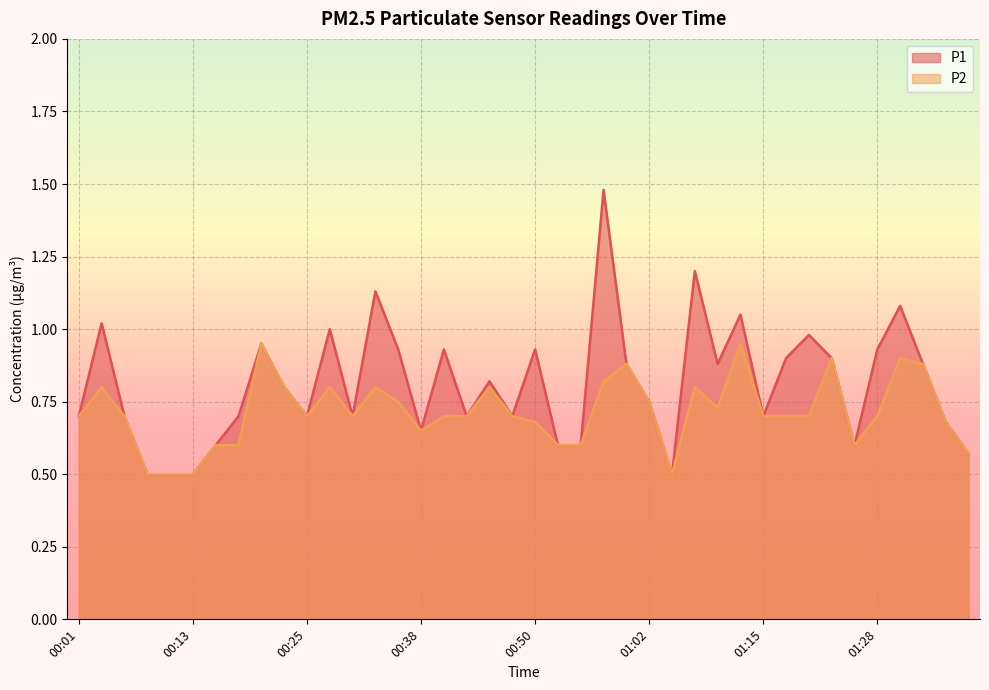

Reading right to left, extract all data points from this chart.

P1: 01:38=0.6	01:36=0.7	01:33=0.9	01:31=1.1	01:28=0.9	01:25=0.6	01:22=0.9	01:20=1.0	01:17=0.9	01:15=0.7	01:12=1.1	01:10=0.9	01:07=1.2	01:05=0.5	01:02=0.8	01:00=0.9	00:57=1.5	00:55=0.6	00:52=0.6	00:50=0.9	00:47=0.7	00:45=0.8	00:43=0.7	00:40=0.9	00:38=0.7	00:35=0.9	00:33=1.1	00:30=0.7	00:28=1.0	00:25=0.7	00:23=0.8	00:20=0.9	00:18=0.7	00:15=0.6	00:13=0.5	00:11=0.5	00:08=0.5	00:06=0.7	00:03=1.0	00:01=0.7
P2: 01:38=0.6	01:36=0.7	01:33=0.9	01:31=0.9	01:28=0.7	01:25=0.6	01:22=0.9	01:20=0.7	01:17=0.7	01:15=0.7	01:12=0.9	01:10=0.7	01:07=0.8	01:05=0.5	01:02=0.8	01:00=0.9	00:57=0.8	00:55=0.6	00:52=0.6	00:50=0.7	00:47=0.7	00:45=0.8	00:43=0.7	00:40=0.7	00:38=0.7	00:35=0.8	00:33=0.8	00:30=0.7	00:28=0.8	00:25=0.7	00:23=0.8	00:20=0.9	00:18=0.6	00:15=0.6	00:13=0.5	00:11=0.5	00:08=0.5	00:06=0.7	00:03=0.8	00:01=0.7